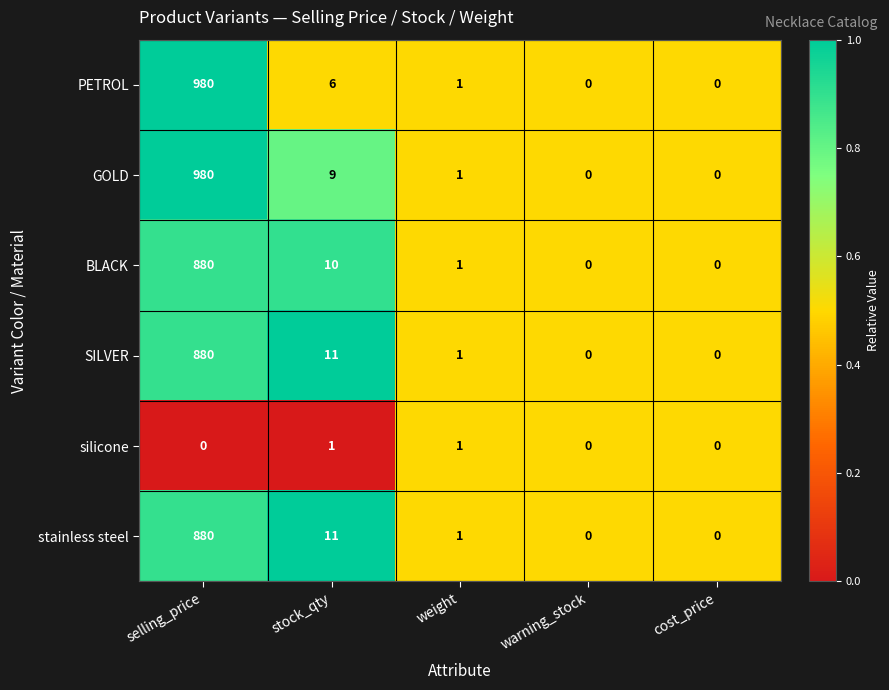

Is it true that PETROL equals 980 at selling_price?

True